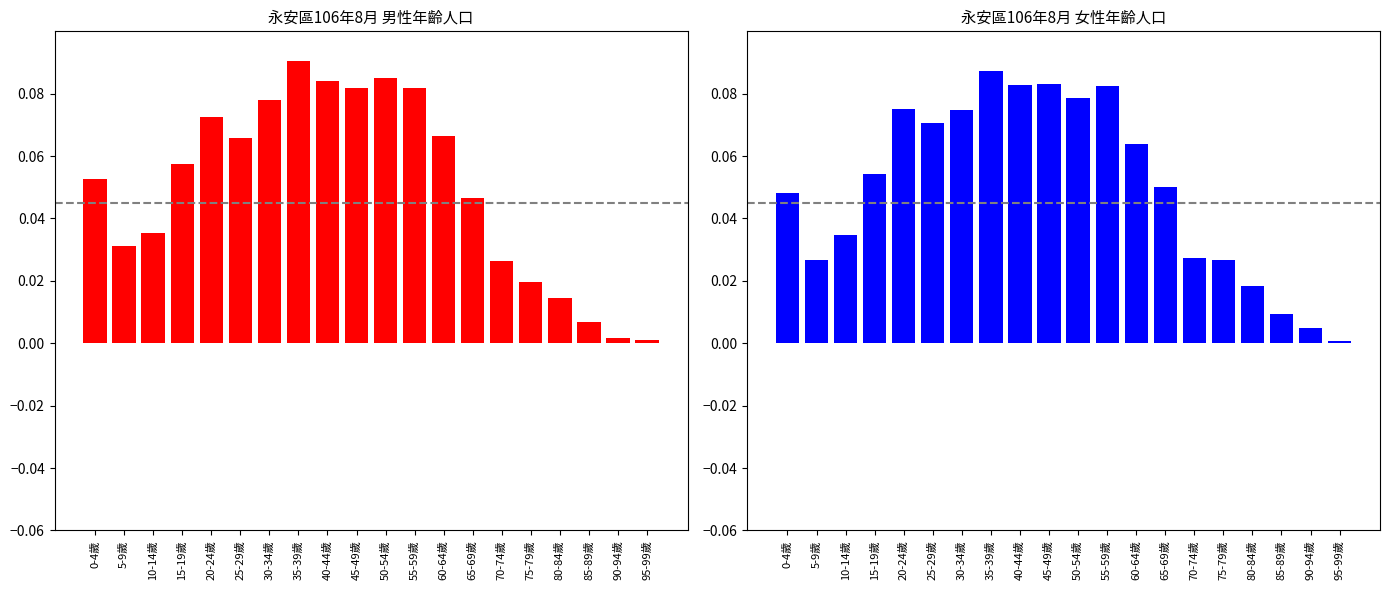

What is the average value of the 女 series?

0.1